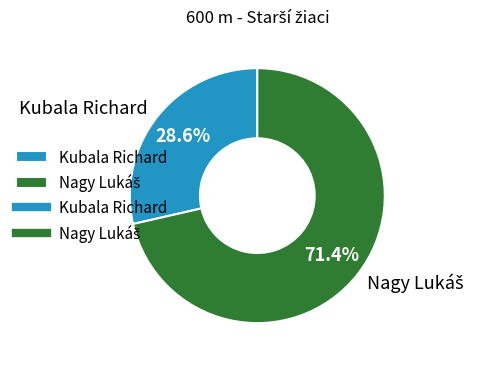

The Kubala Richard slice represents 15% of the pie. True or false?

False